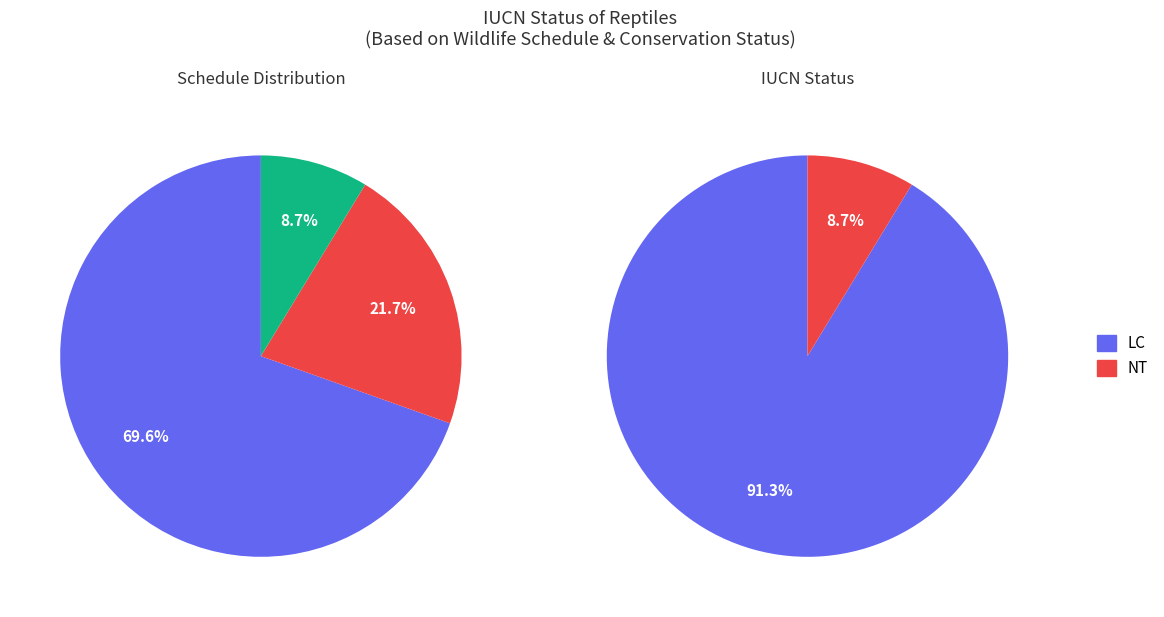

Rank the categories by value from lowest to highest.

NT, LC